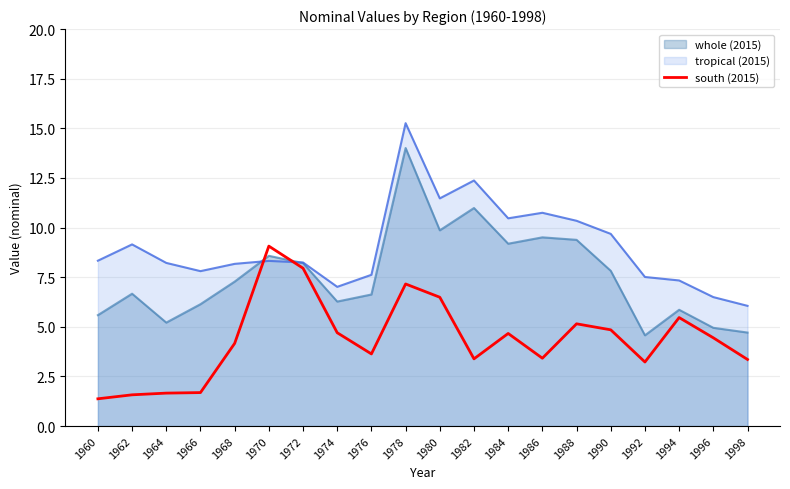

Read the tropical (2015) value at 1982.

12.4